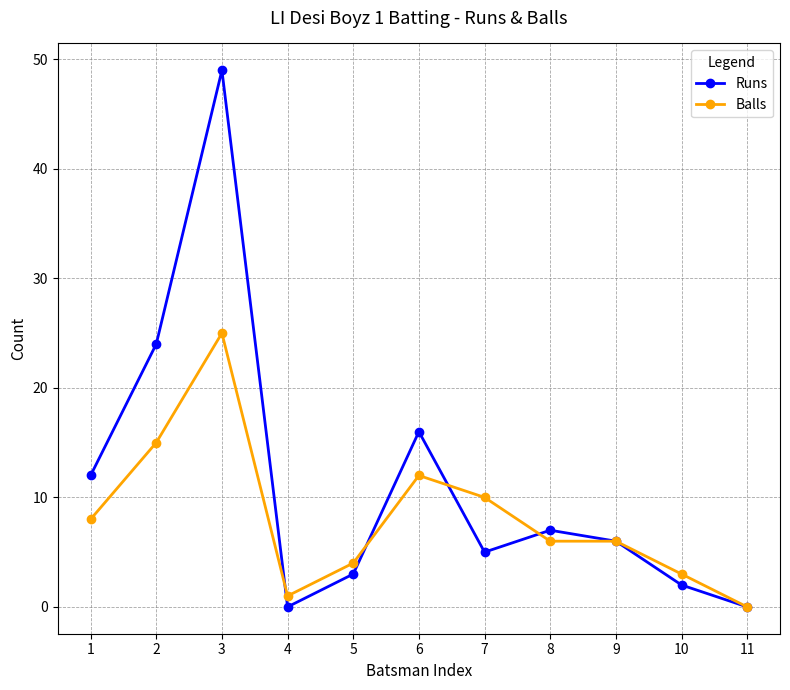

In Runs, how many points are higher than both neighbors (excluding endpoints)?

3